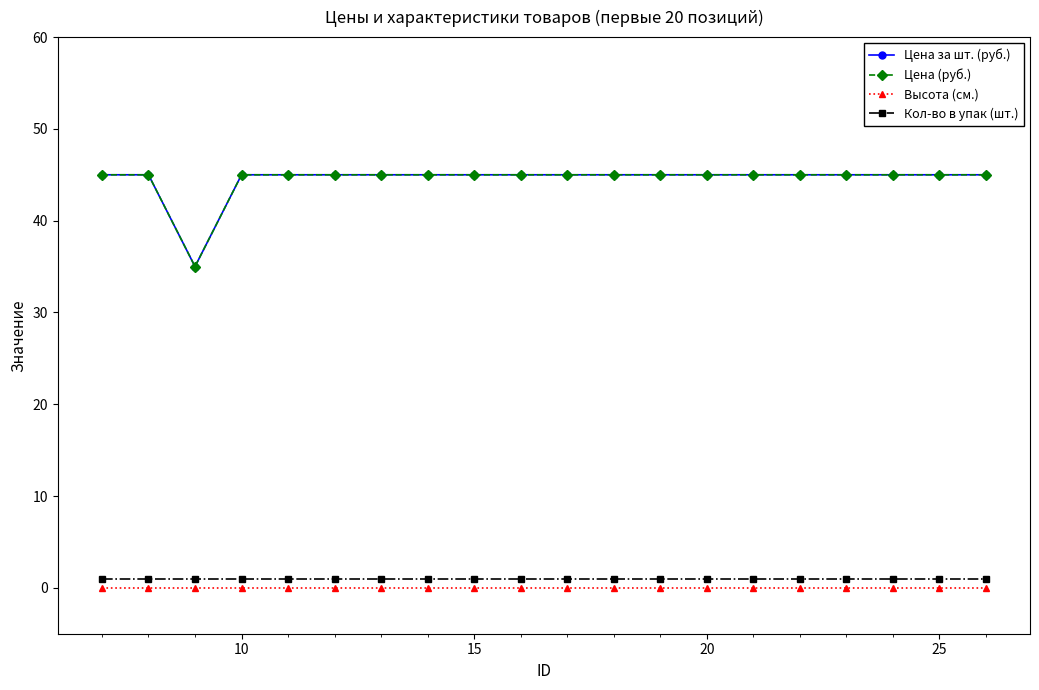

Does the chart have visible grid lines?

No